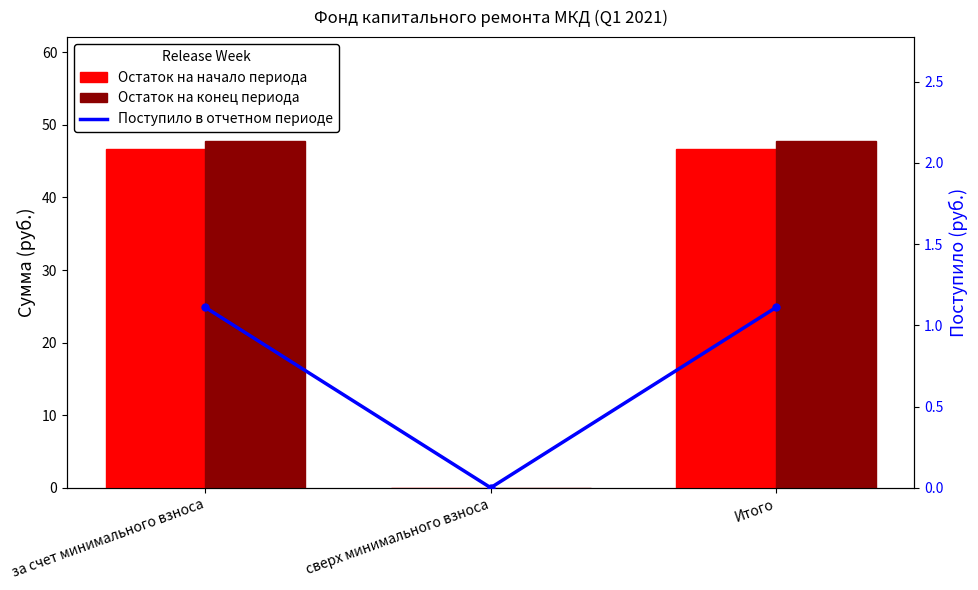

At which label is Остаток на начало периода closest to 23?

сверх минимального взноса